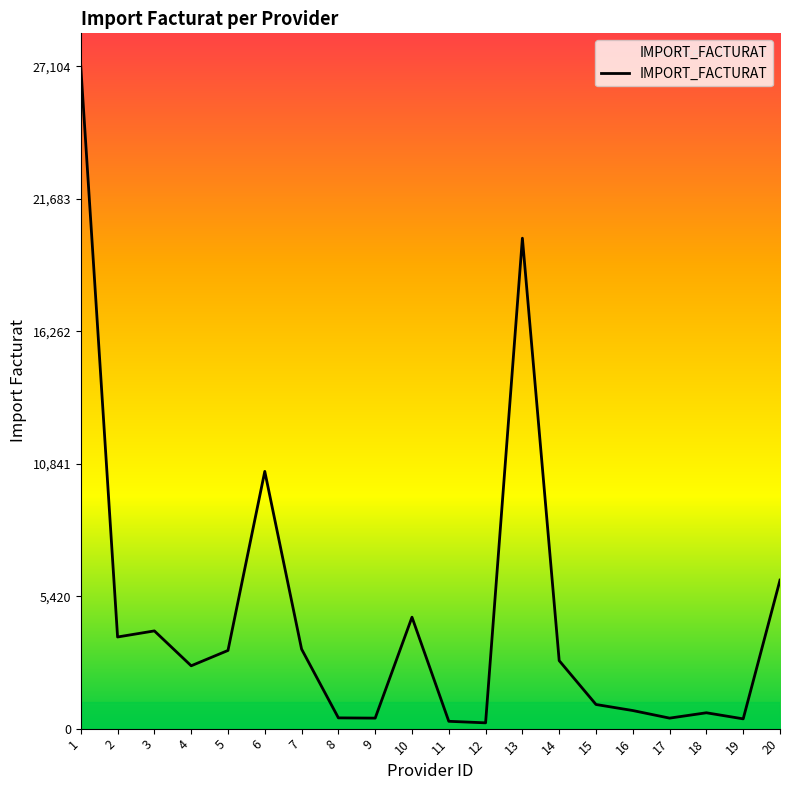

What is the difference between the values at 1 and 7?

23849.1